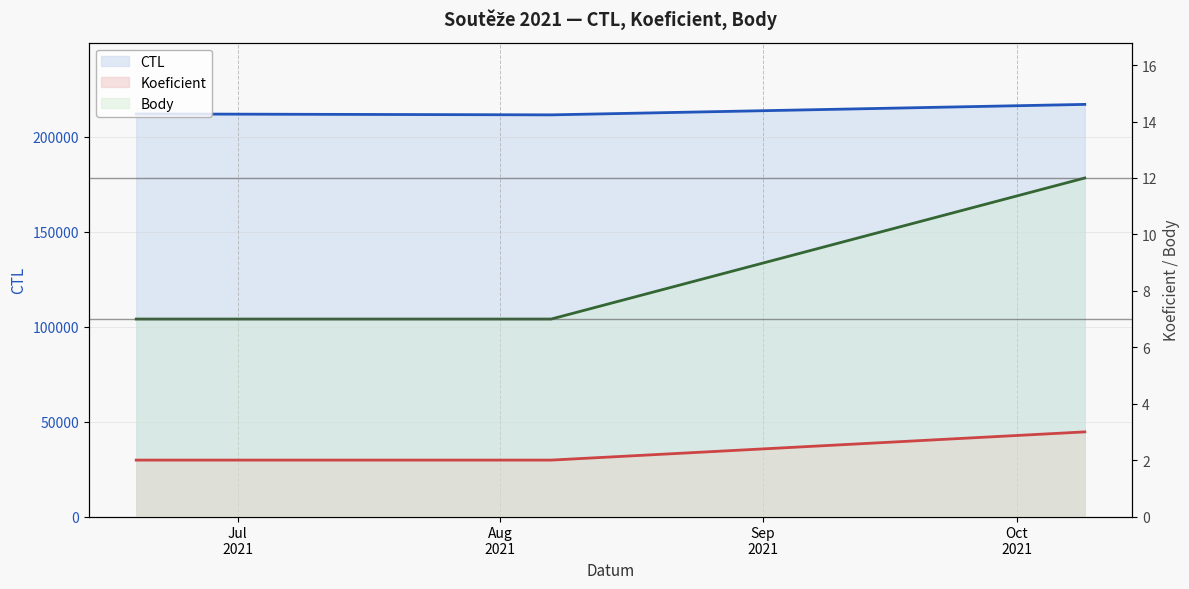

Count the number of categories in the chart.

3